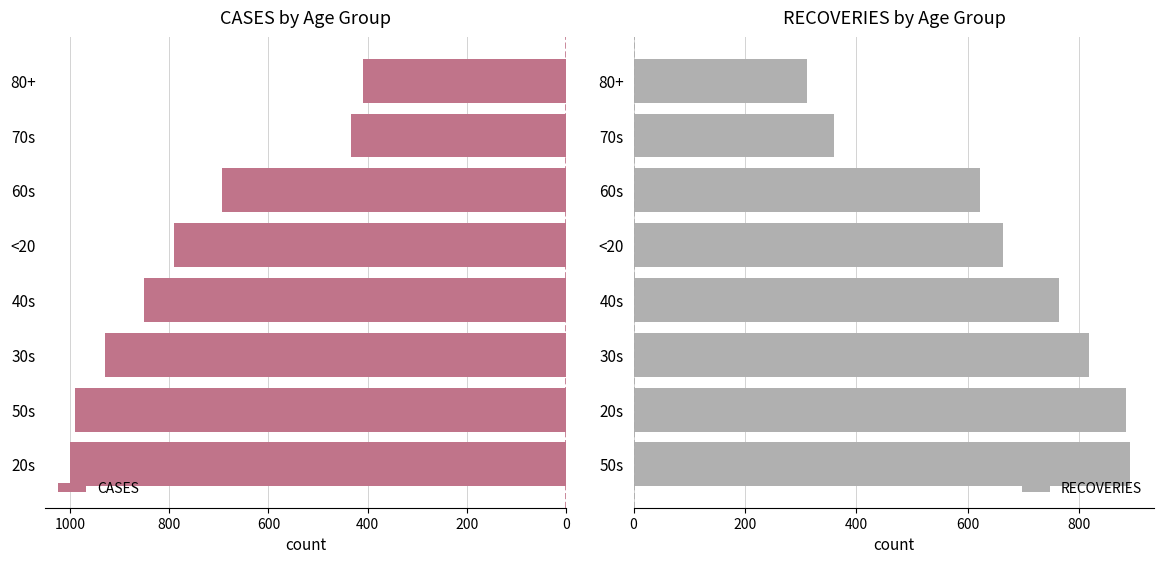

True or false: CASES has a value of 989 at 50s.

True